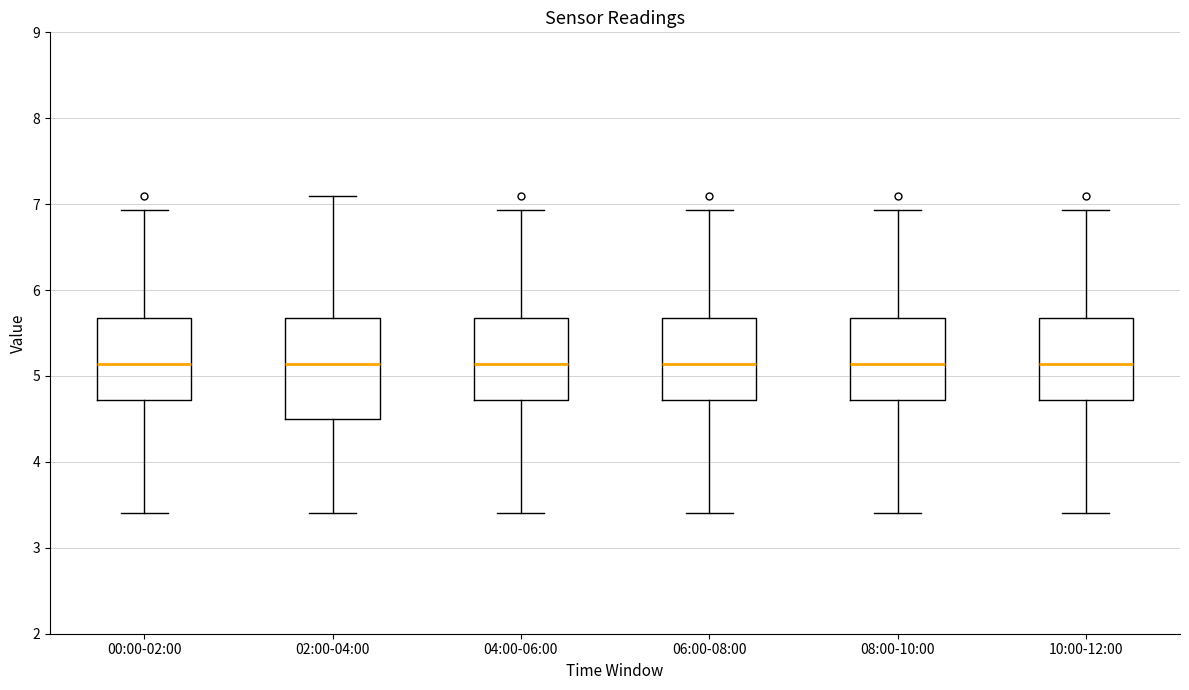

Reading left to right, read every box against the y-axis: the position of its median line, the range the box covers, and the ends of its whiskers. The values are not printed on the chart, so give them approximately, as read against the axis.

00:00-02:00: median 5.1, box 4.7 to 5.7, whiskers 3.4 to 6.9
02:00-04:00: median 5.1, box 4.5 to 5.7, whiskers 3.4 to 7.1
04:00-06:00: median 5.1, box 4.7 to 5.7, whiskers 3.4 to 6.9
06:00-08:00: median 5.1, box 4.7 to 5.7, whiskers 3.4 to 6.9
08:00-10:00: median 5.1, box 4.7 to 5.7, whiskers 3.4 to 6.9
10:00-12:00: median 5.1, box 4.7 to 5.7, whiskers 3.4 to 6.9